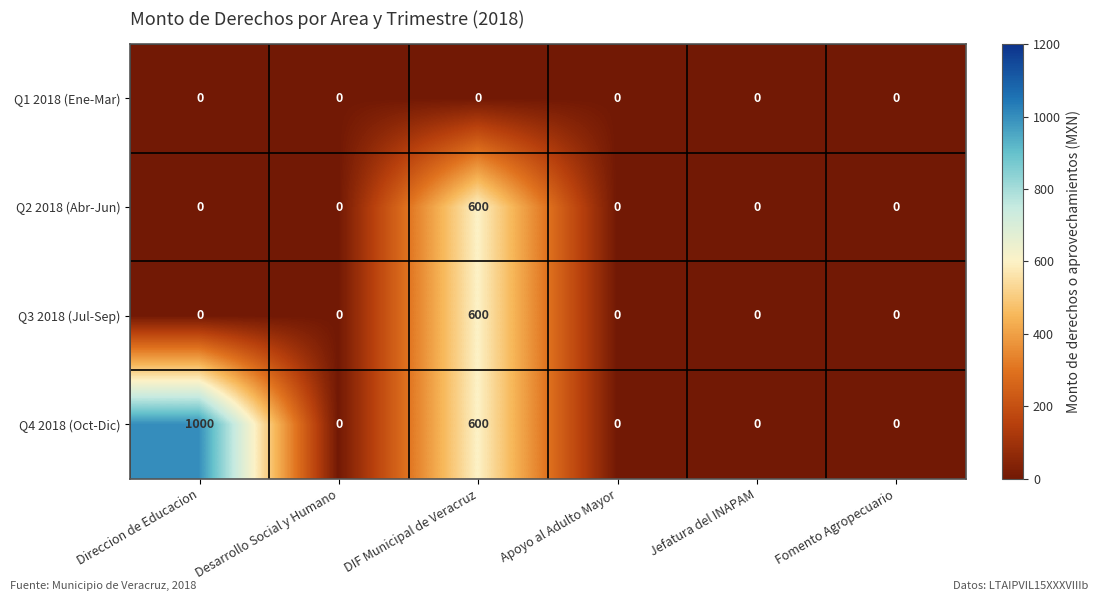

Is it true that Q4 2018 (Oct-Dic) equals 1000 at Direccion de Educacion?

True